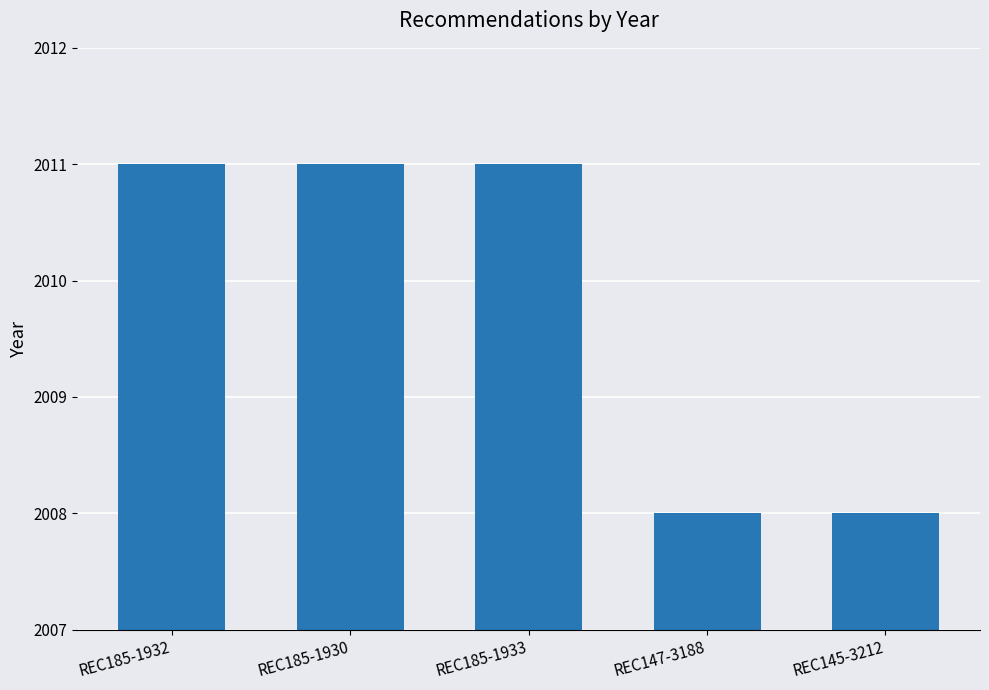

What is the value of the 2nd bar from the left?

2011